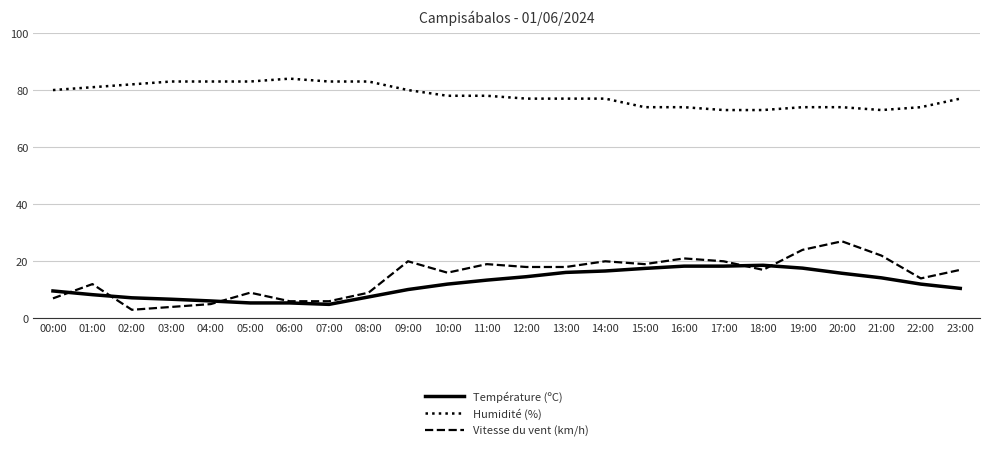

Read the Humidité (%) value at 11:00.

78.0